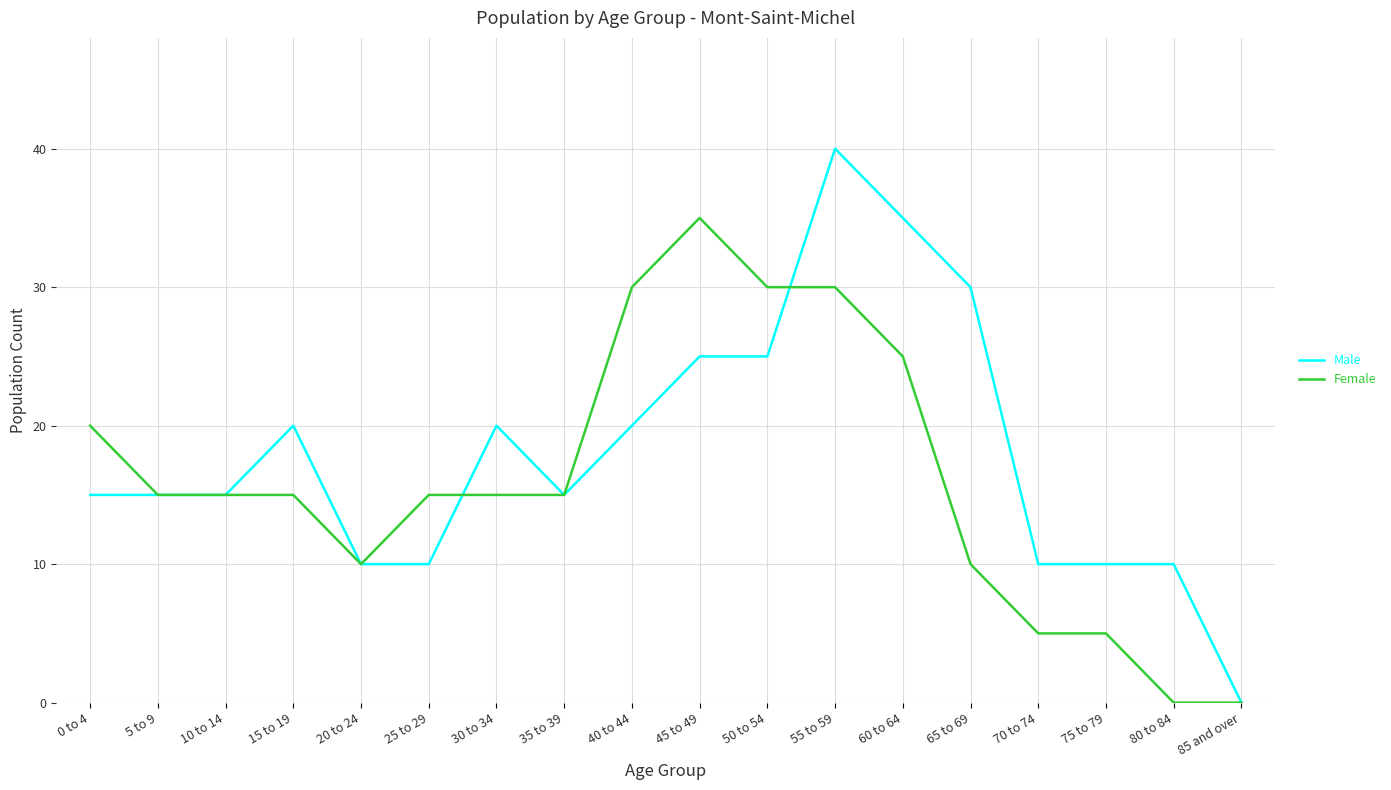

How many Male values are between 10 and 25?

14